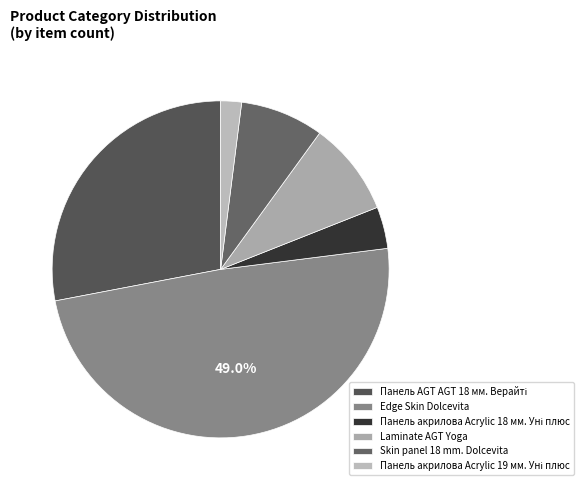

To the nearest percent, what percentage of the pie is Панель акрилова Acrylic 18 мм. Уні плюс?

4%